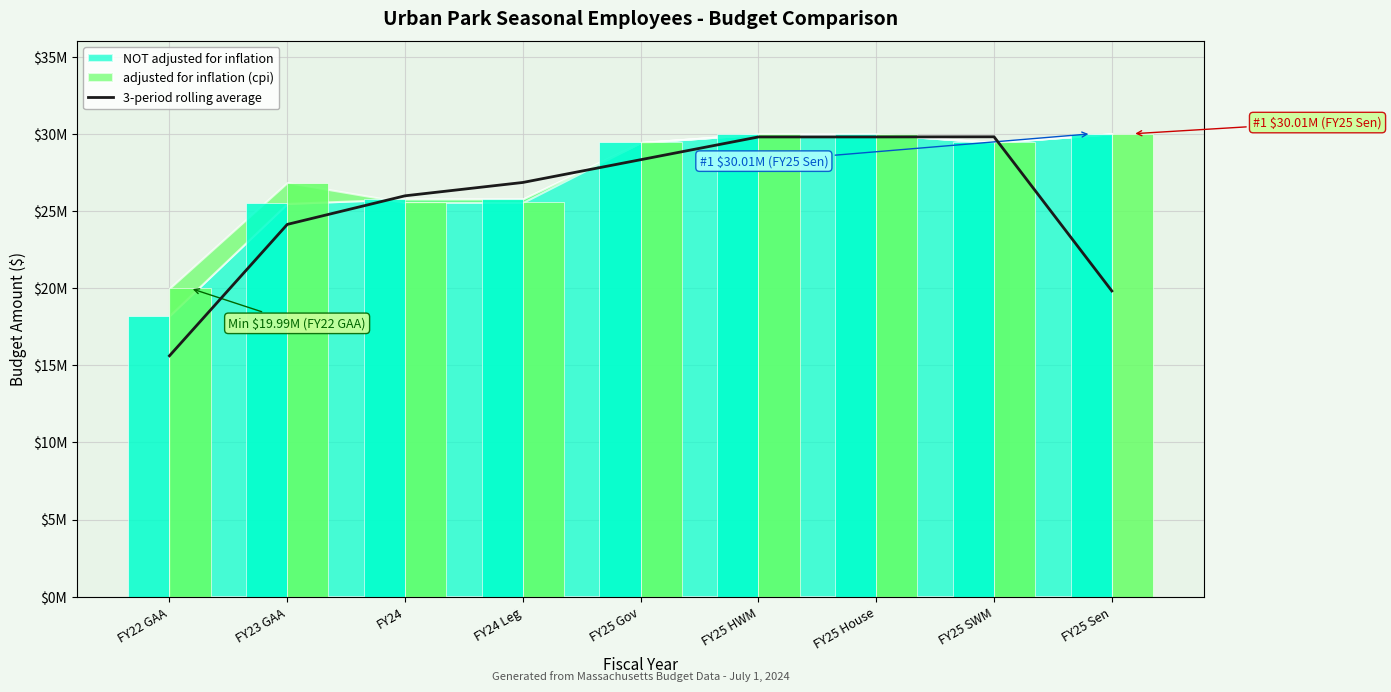

What is the greatest value displayed?

29809060.7